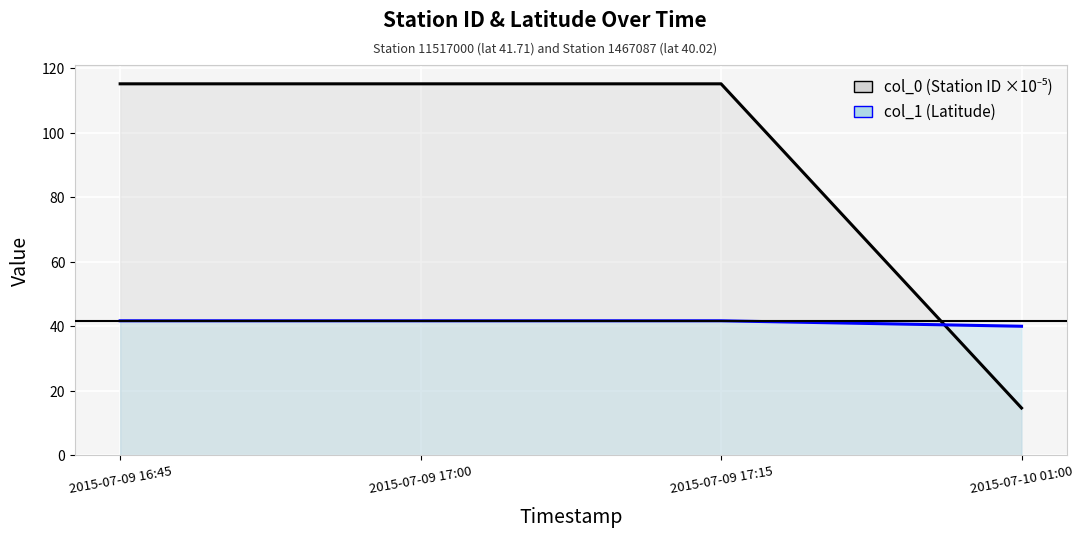

At which category is the sum across all series the highest?

2015-07-09 16:45